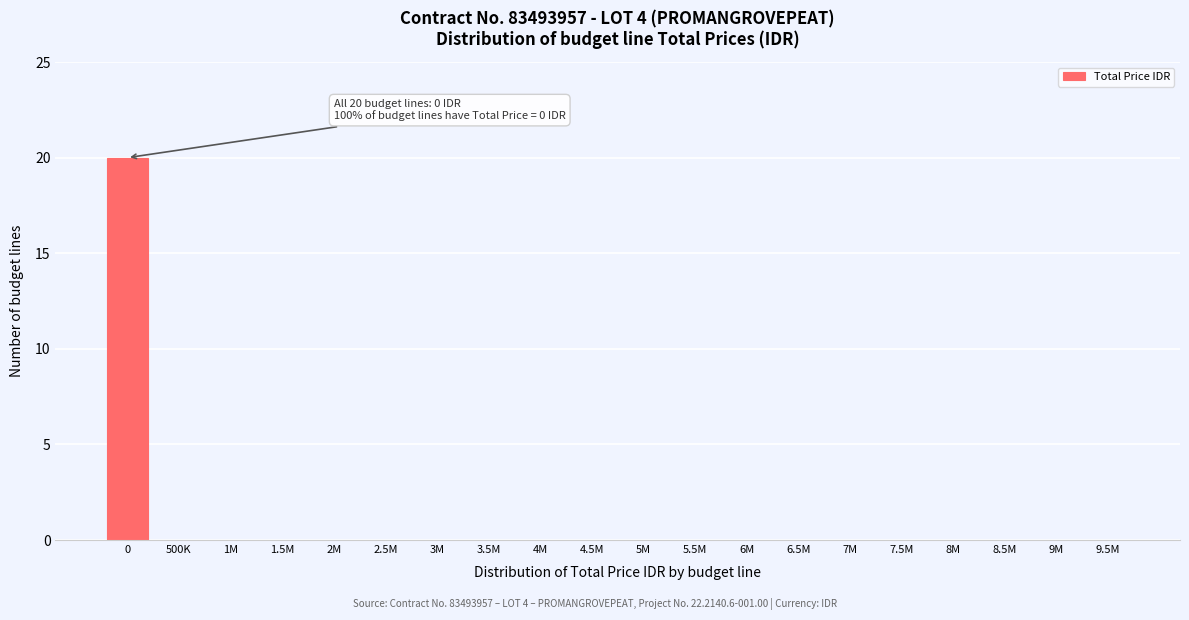

Reading right to left, list all the values displayed in this chart.

9.5M=0	9M=0	8.5M=0	8M=0	7.5M=0	7M=0	6.5M=0	6M=0	5.5M=0	5M=0	4.5M=0	4M=0	3.5M=0	3M=0	2.5M=0	2M=0	1.5M=0	1M=0	500K=0	0=20